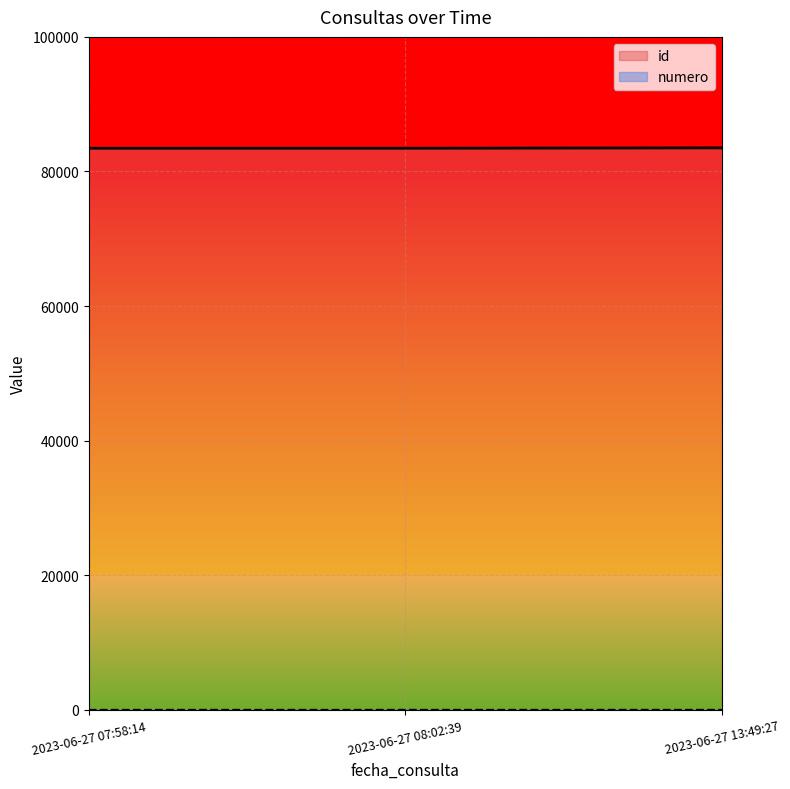

Rank the series at 2023-06-27 08:02:39 from highest to lowest value.

id, numero